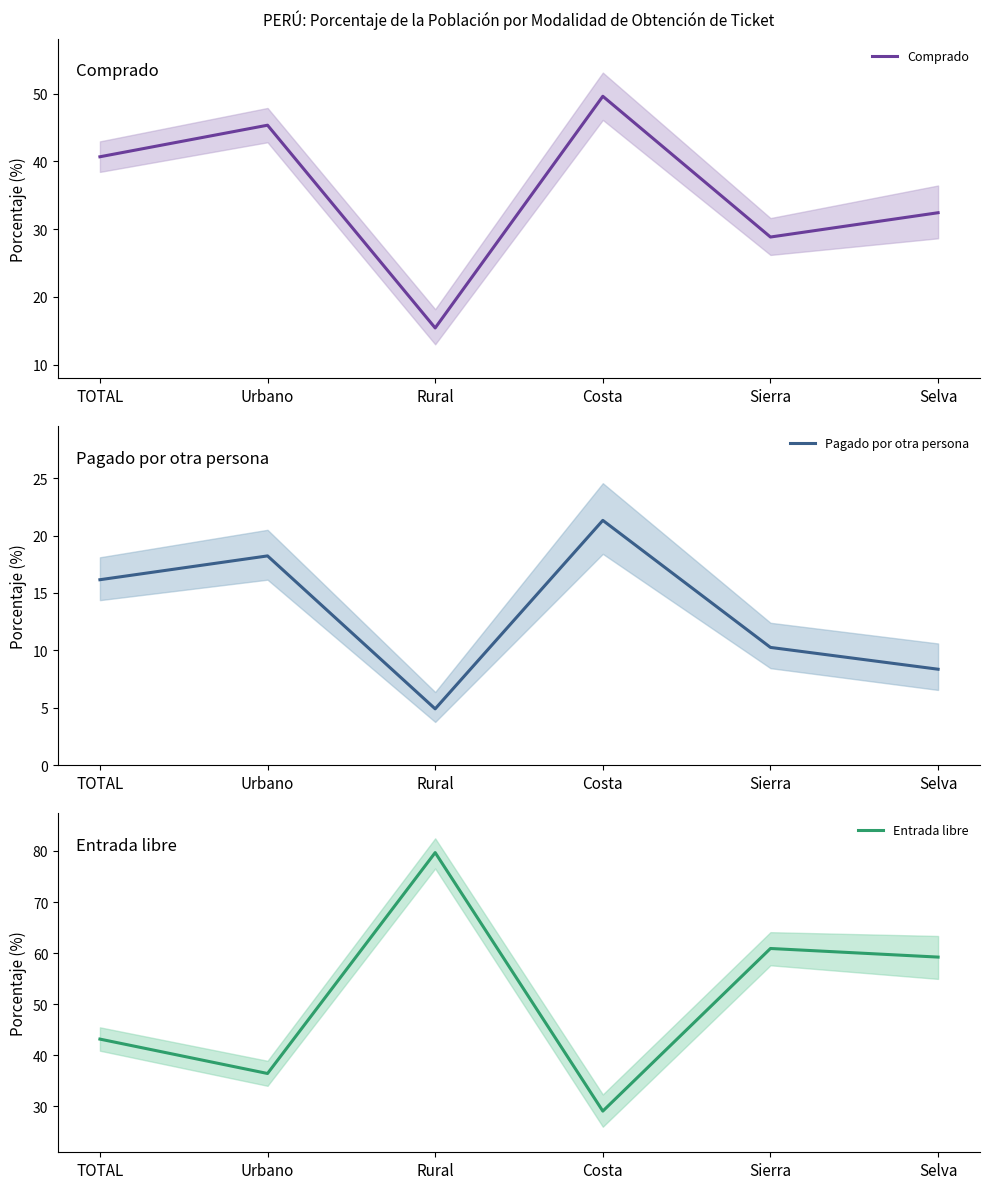

Which category has the lowest value in the Entrada libre series?

Costa